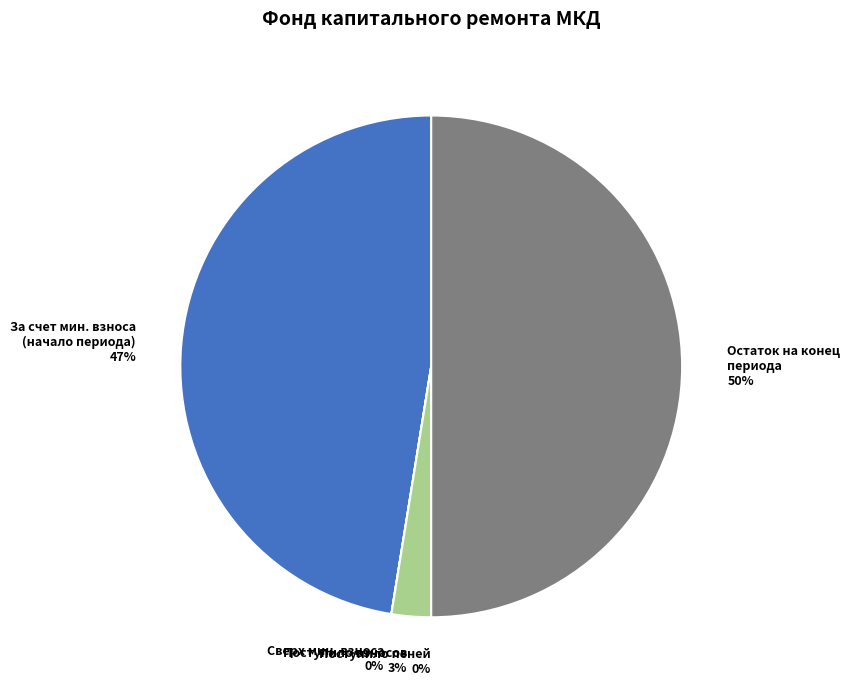

To the nearest percent, what is the difference between the largest and smallest slice percentages?

50%